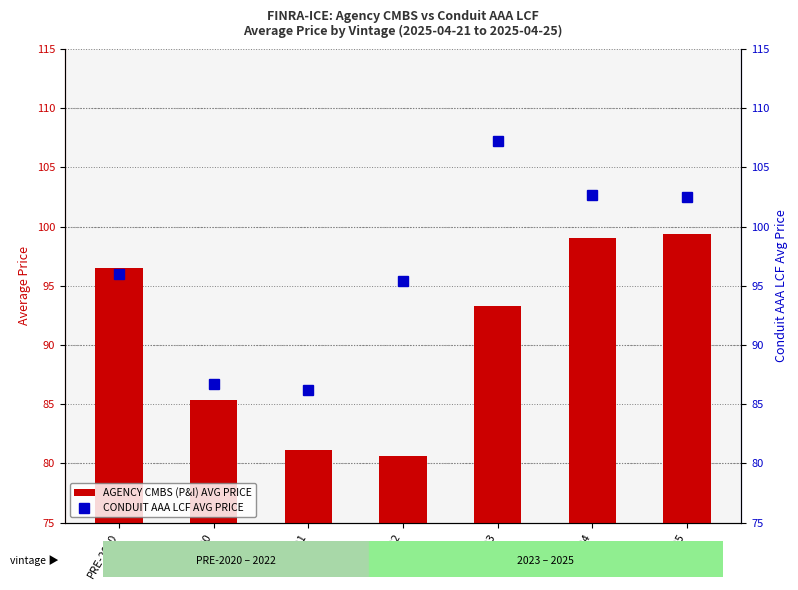

What is the sum of the AGENCY CMBS (P&I) AVG PRICE values at 2022 and 2024?

179.6